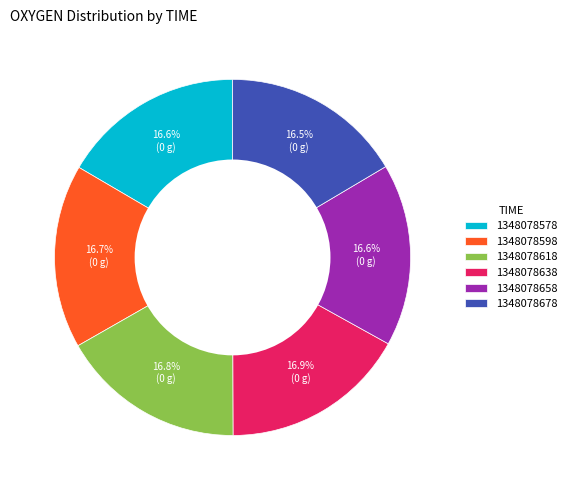

To the nearest percent, what percentage of the pie is 1348078578?

17%